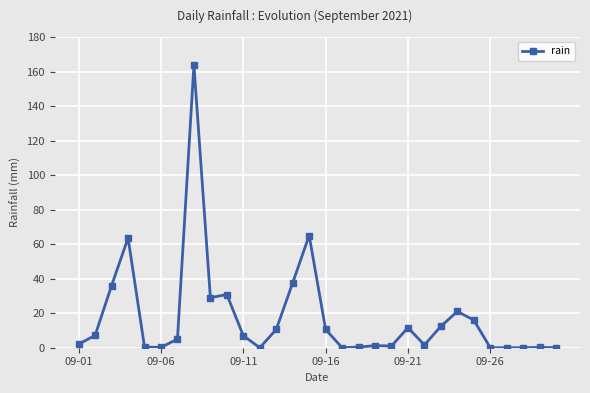

How many lines are shown in the chart?

1